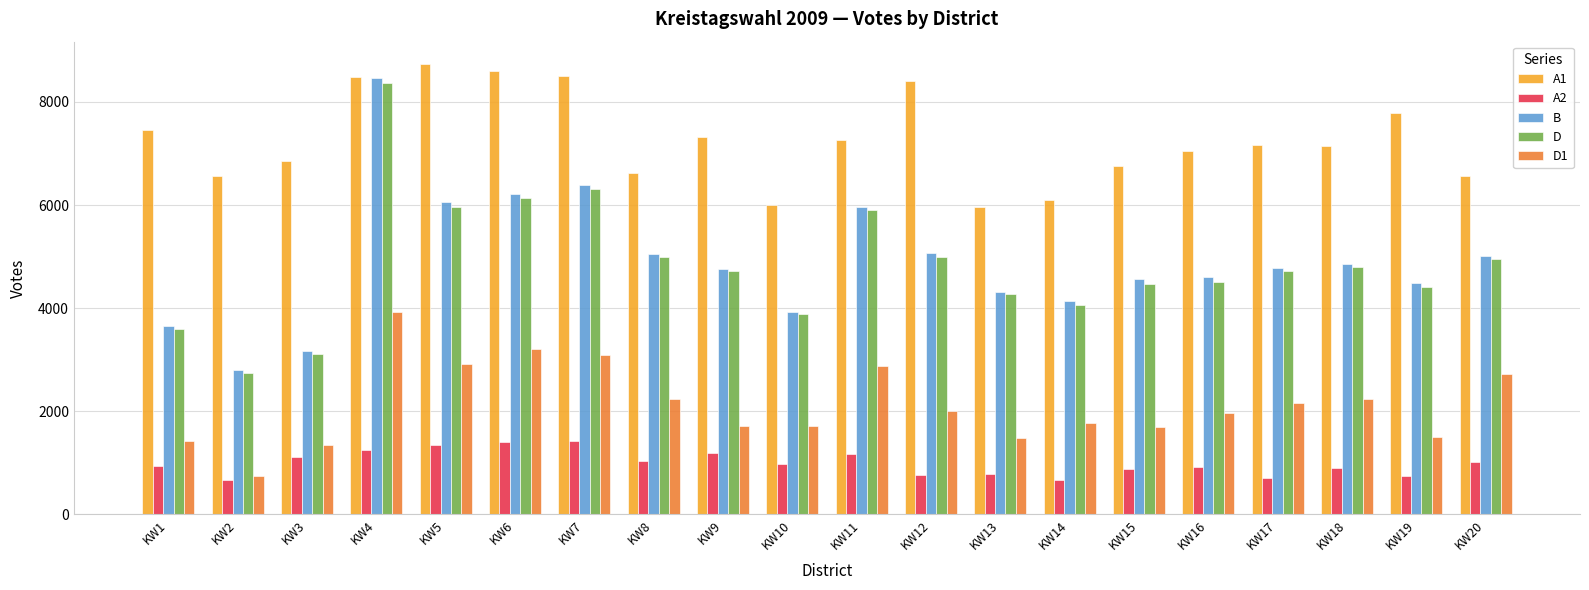

Is the value of A1 at KW12 greater than the value of D1 at KW4?

Yes